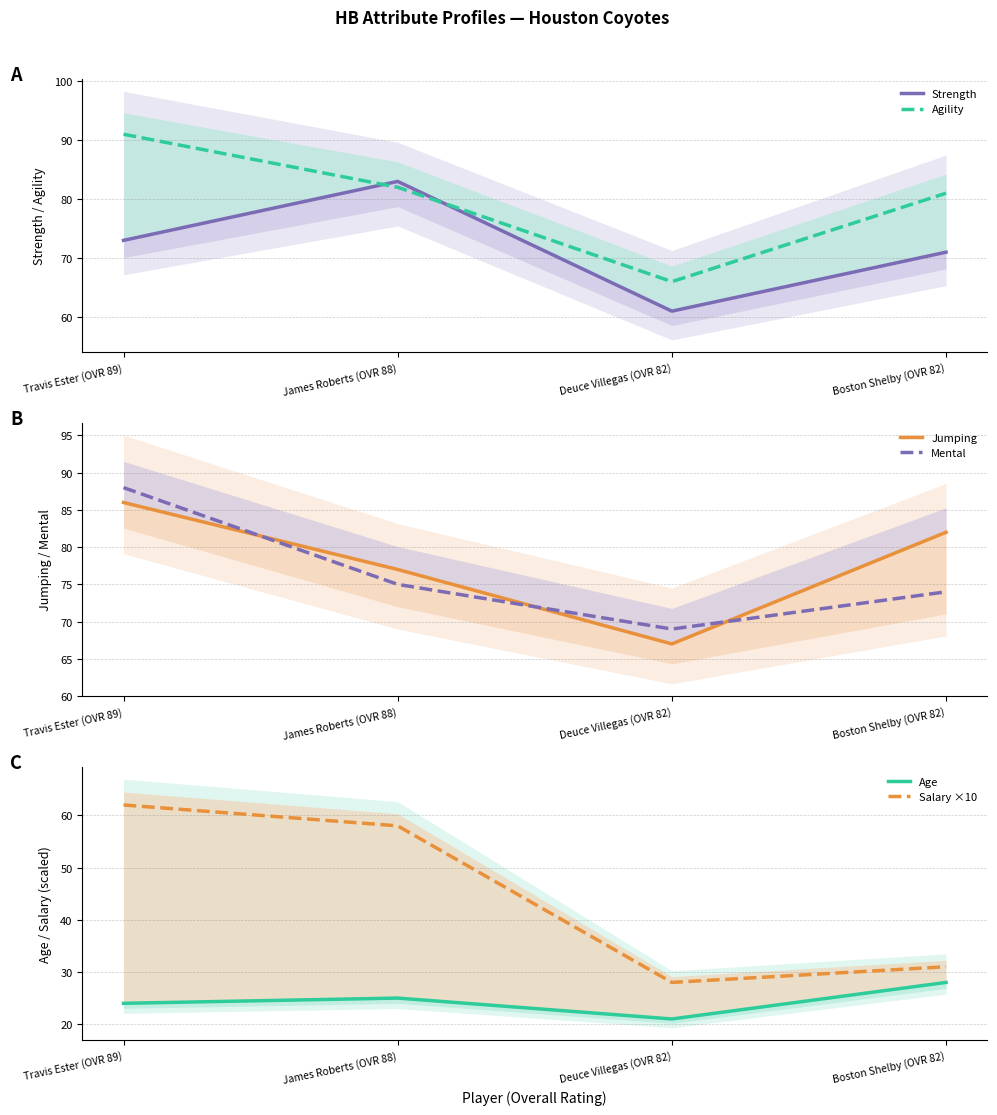

What is the sum of all Age values?

98